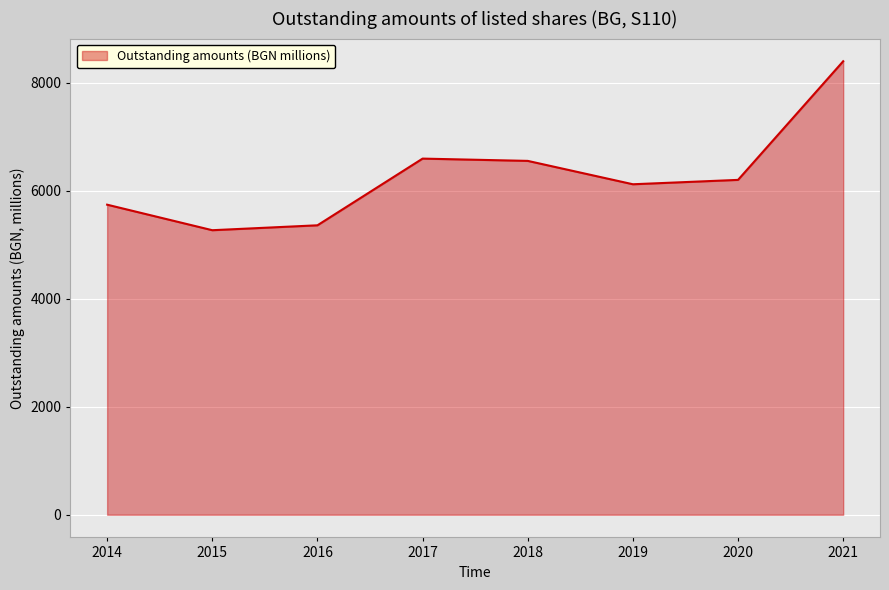

At which category does the data reach its first local valley?

2015